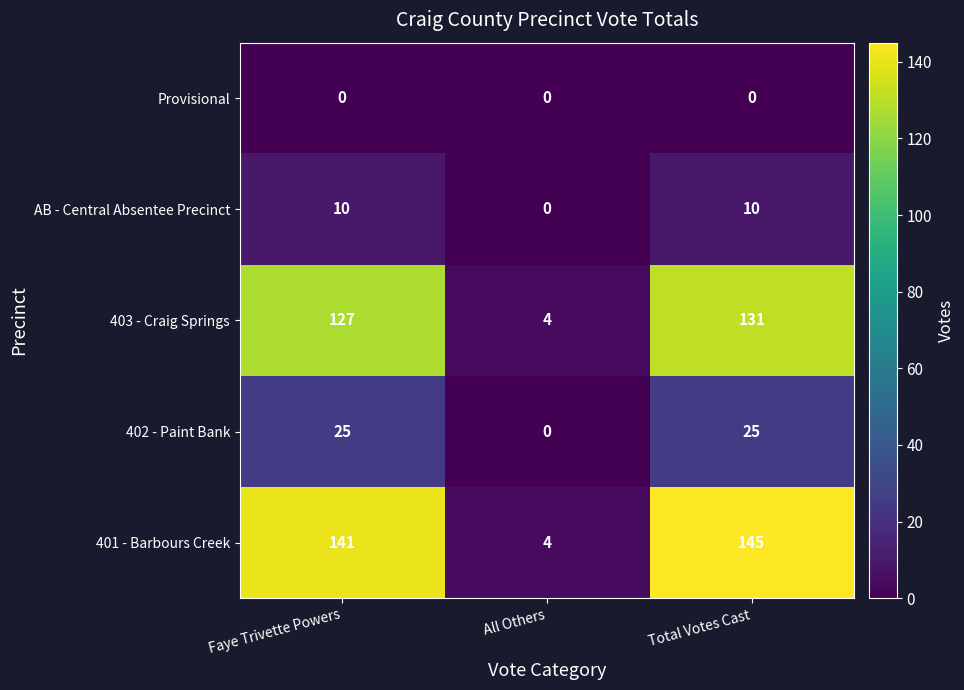

Reading left to right, transcribe all the data shown in this chart.

Provisional: Faye Trivette Powers=0	All Others=0	Total Votes Cast=0
AB - Central Absentee Precinct: Faye Trivette Powers=10	All Others=0	Total Votes Cast=10
403 - Craig Springs: Faye Trivette Powers=127	All Others=4	Total Votes Cast=131
402 - Paint Bank: Faye Trivette Powers=25	All Others=0	Total Votes Cast=25
401 - Barbours Creek: Faye Trivette Powers=141	All Others=4	Total Votes Cast=145